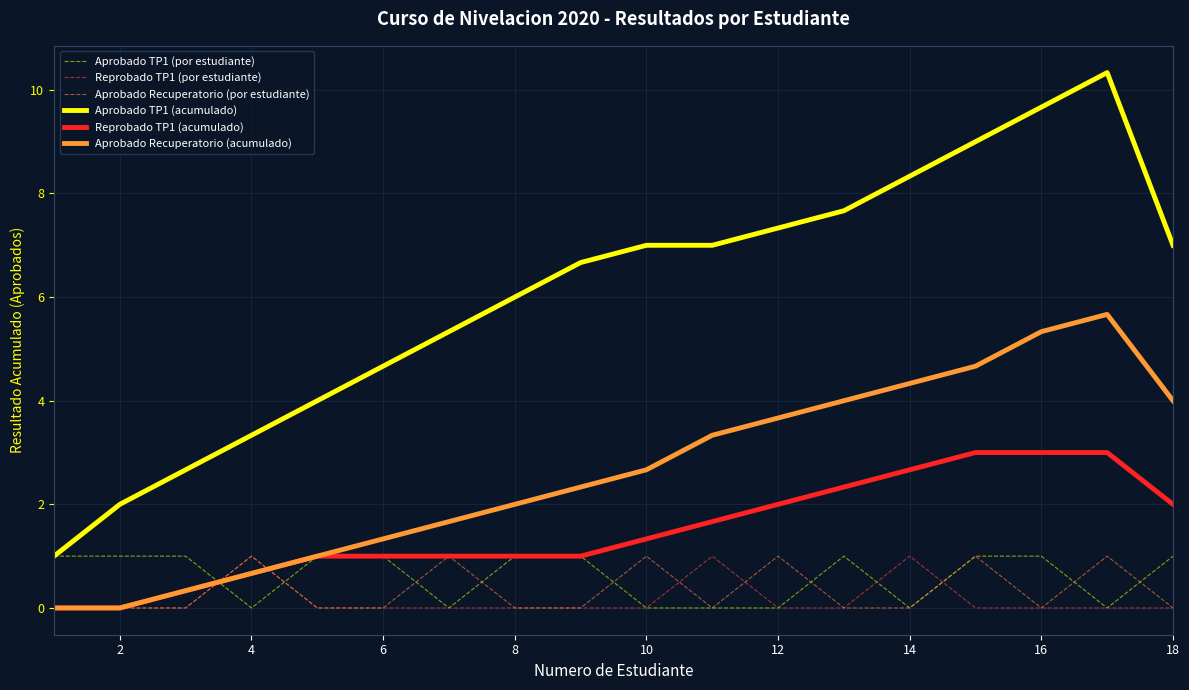

Which series has the largest range (max minus min)?

Aprobado TP1 (acumulado)